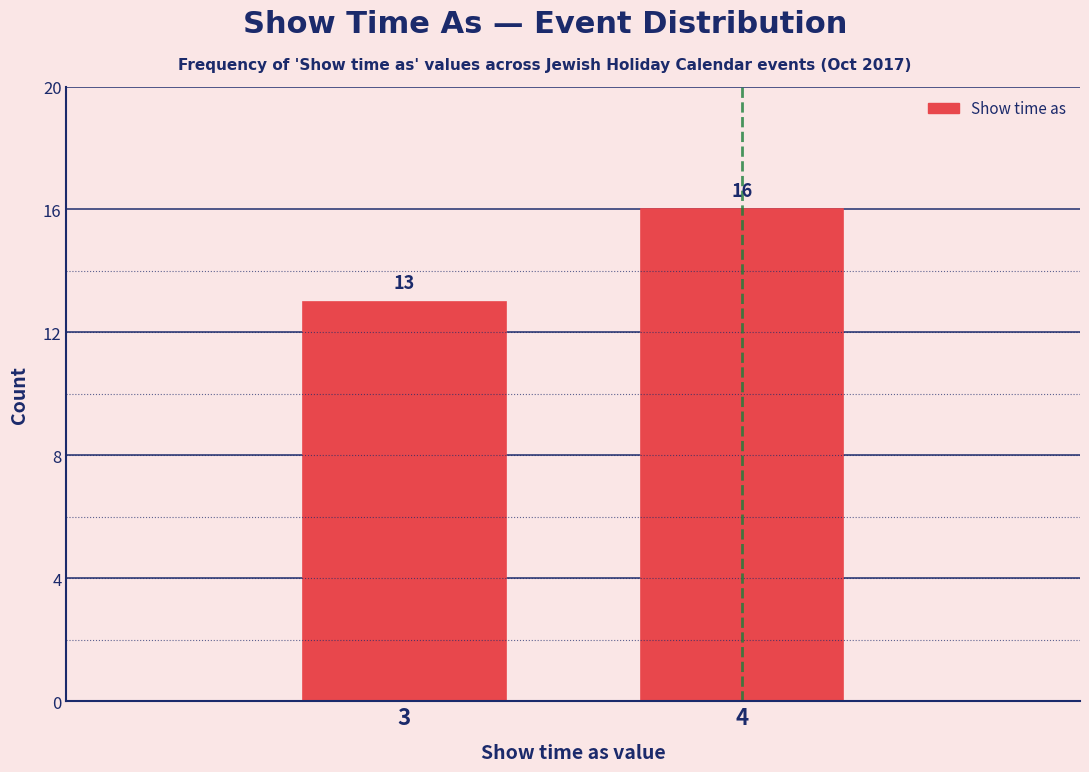

Reading right to left, transcribe all the data shown in this chart.

4=16	3=13